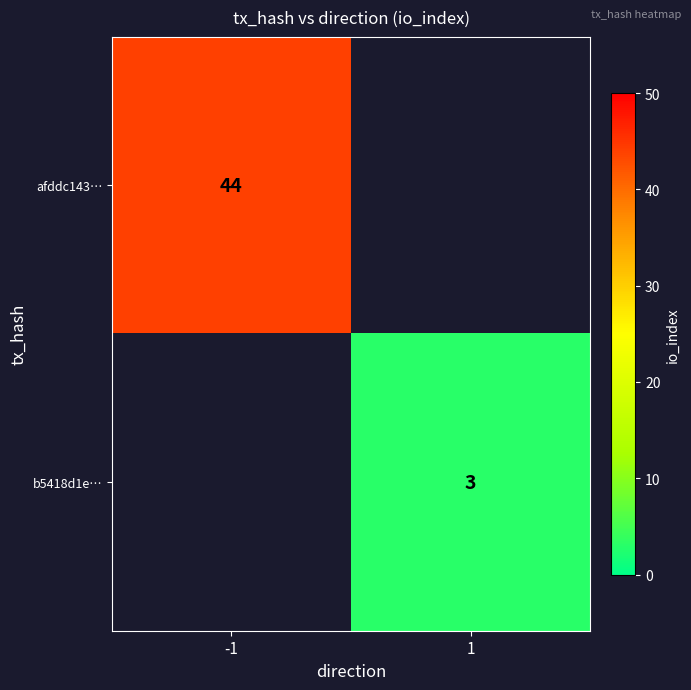

Between 1 and -1, which is larger?

-1